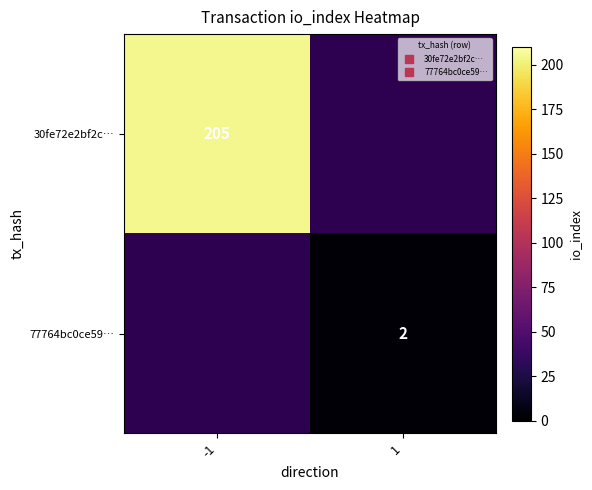

Which category has the highest value in the 77764bc0ce59… series?

-1